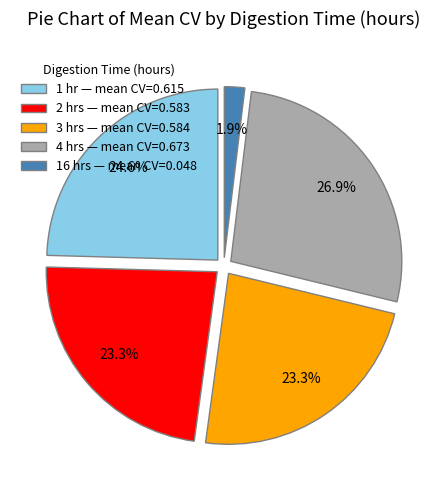

What percentage do 1 hr — mean CV=0.615 and 16 hrs — mean CV=0.048 together represent?

26.5%